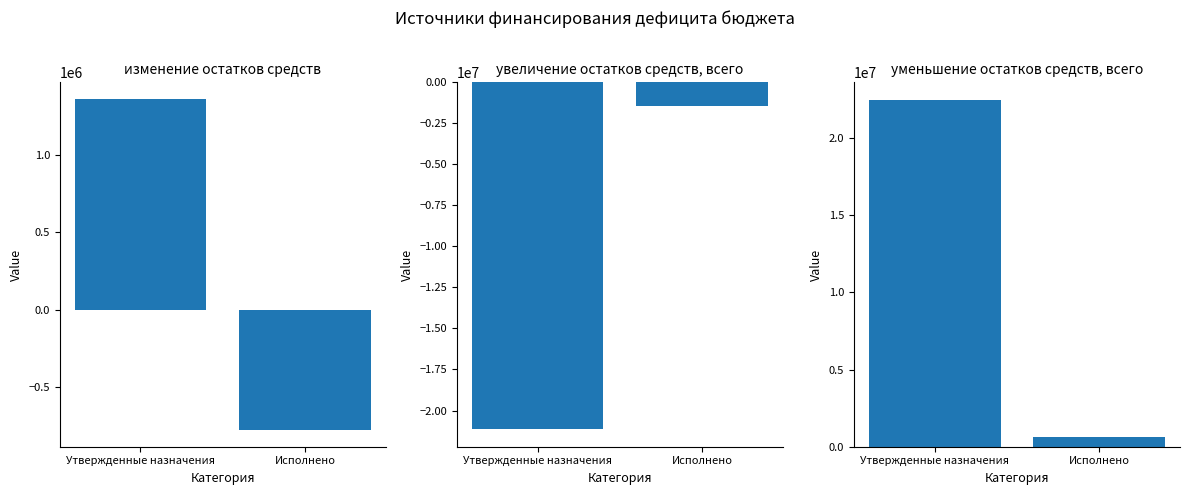

The value of изменение остатков средств at Утвержденные назначения is 1363700.0. True or false?

True